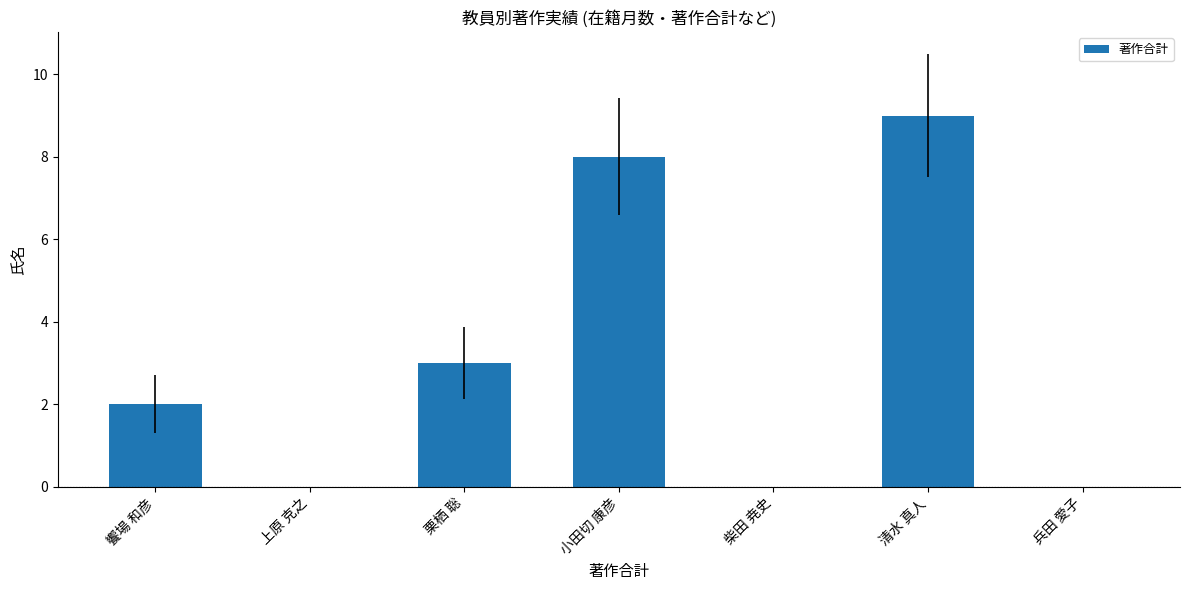

Which category has the highest value across all series?

清水 真人